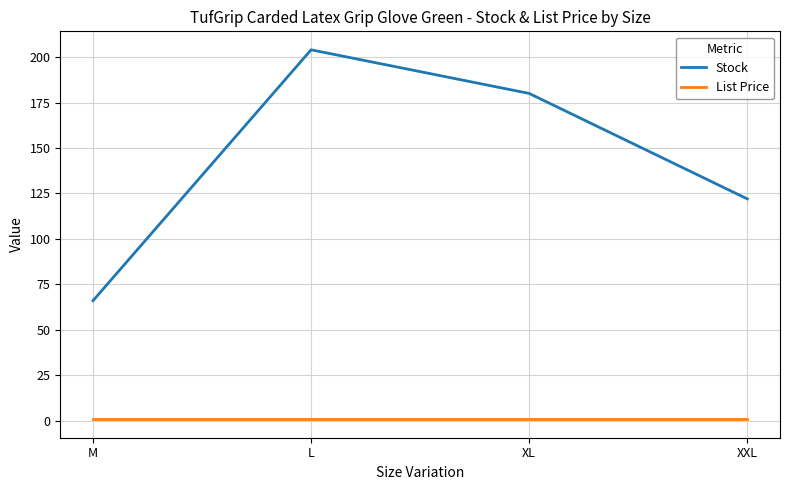

Is it true that Stock equals 138.2 at L?

False